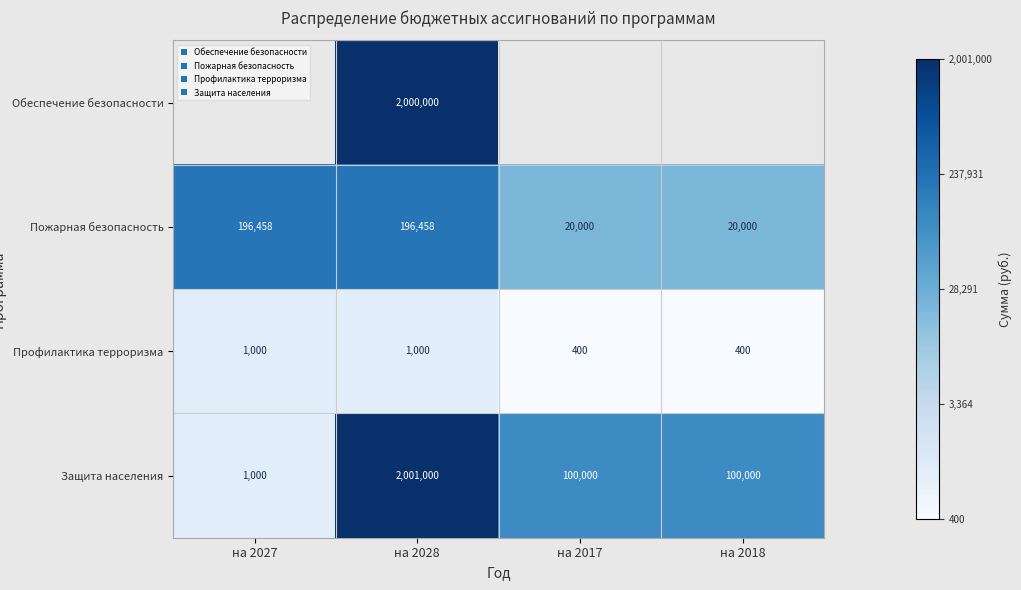

Rank the series at на 2028 from lowest to highest value.

Профилактика терроризма, Пожарная безопасность, Обеспечение безопасности, Защита населения